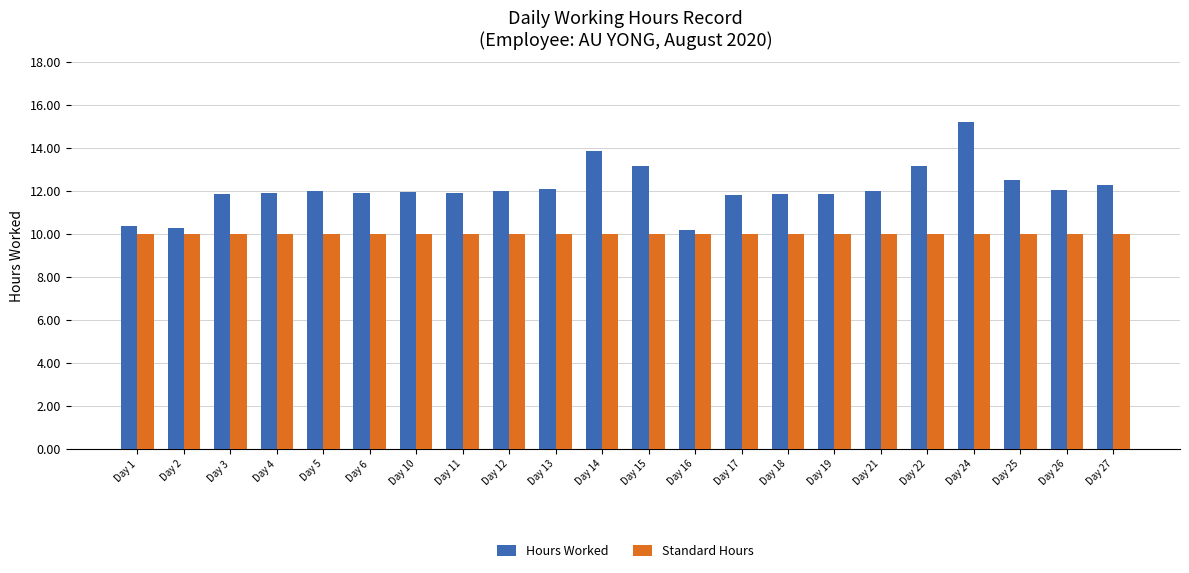

How many series are shown in this chart?

2